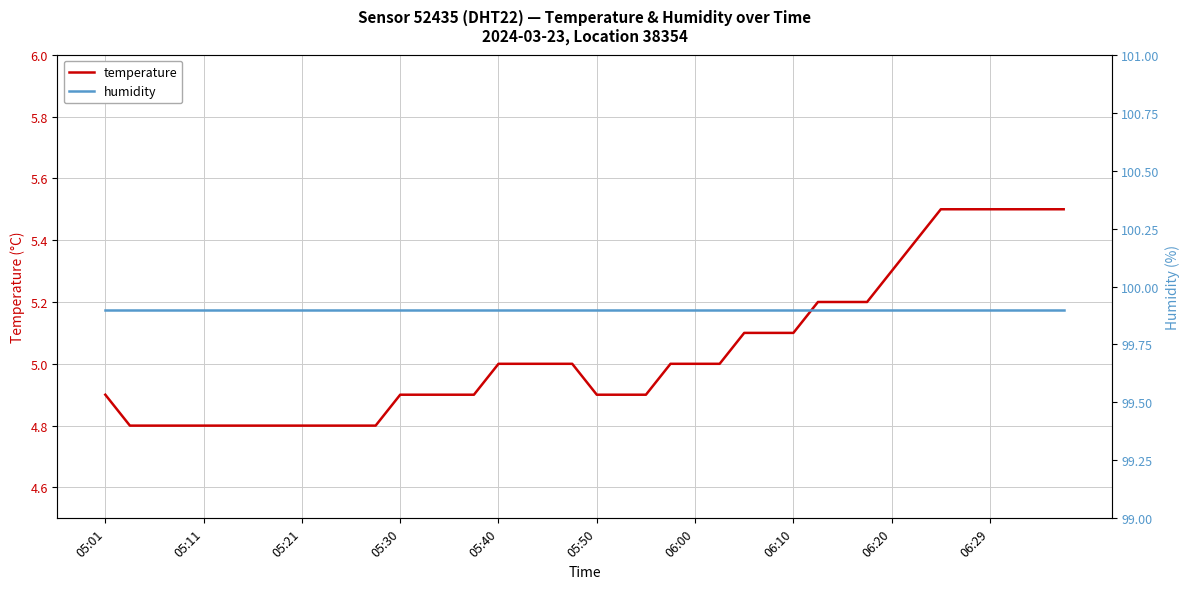

True or false: temperature and humidity cross at least once.

False